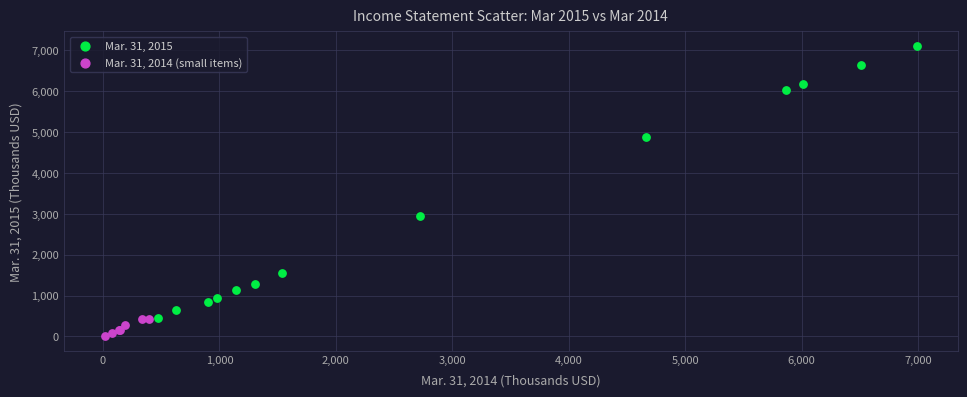

What are all the series names shown in the legend?

Mar. 31, 2015, Mar. 31, 2014 (small items)